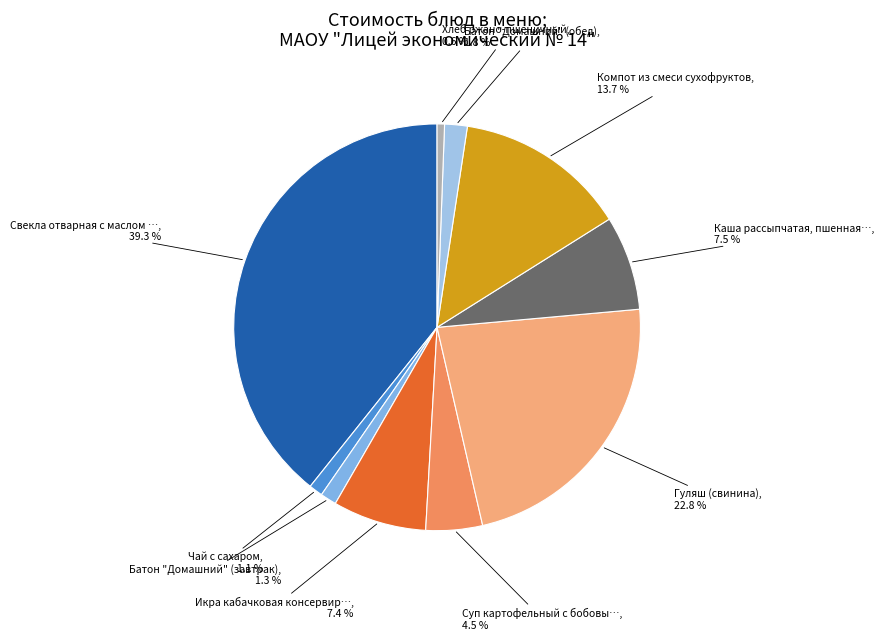

Which slice is the smallest?

Хлеб ржано-пшеничный